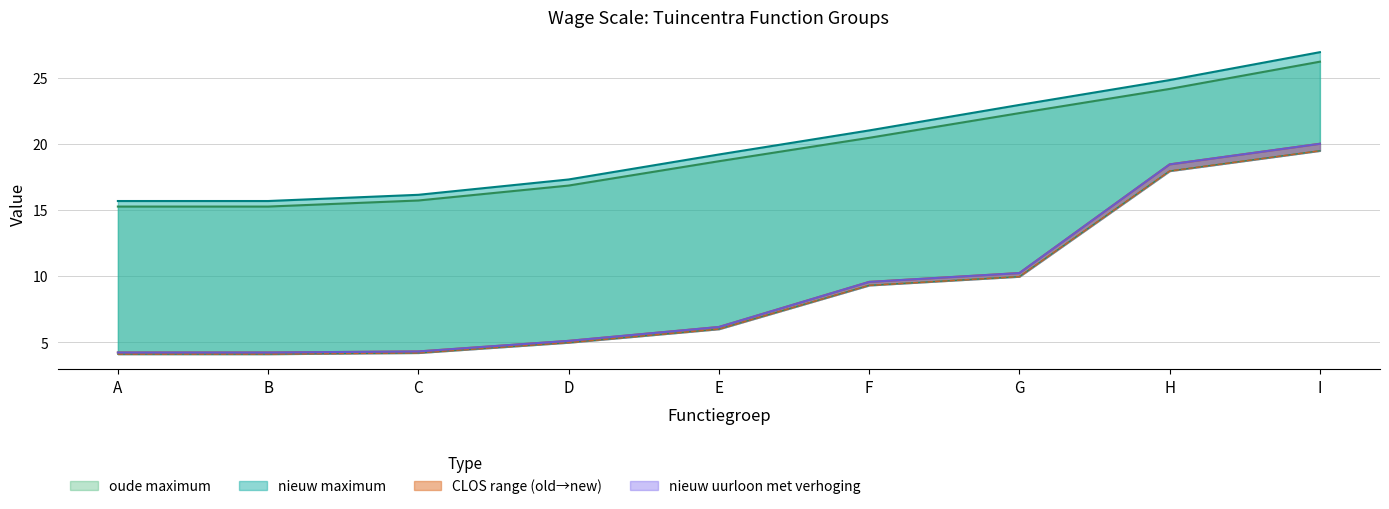

How many data points does each series have?

9